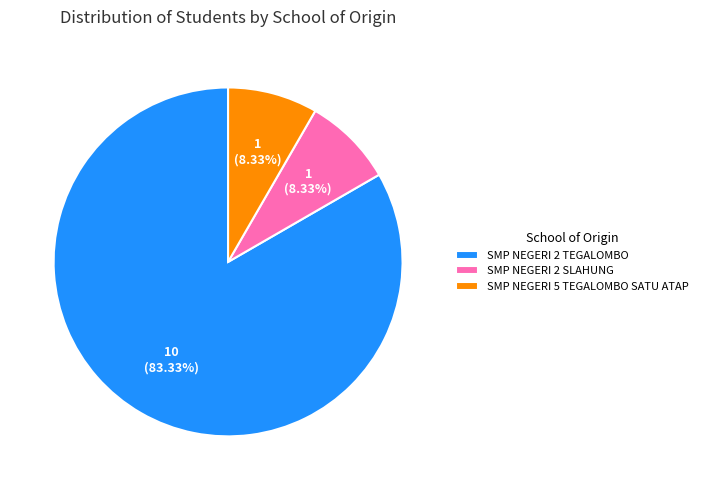

Combined, what portion of the pie is SMP NEGERI 2 TEGALOMBO and SMP NEGERI 2 SLAHUNG?

91.7%